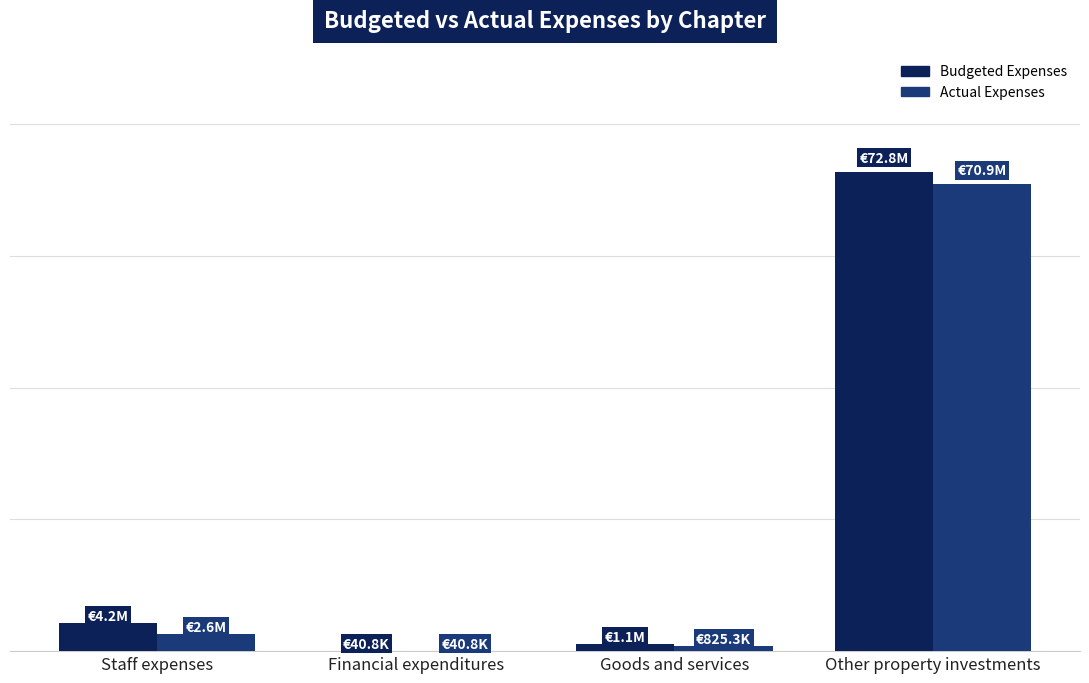

What are all the series names shown in the legend?

Budgeted Expenses, Actual Expenses